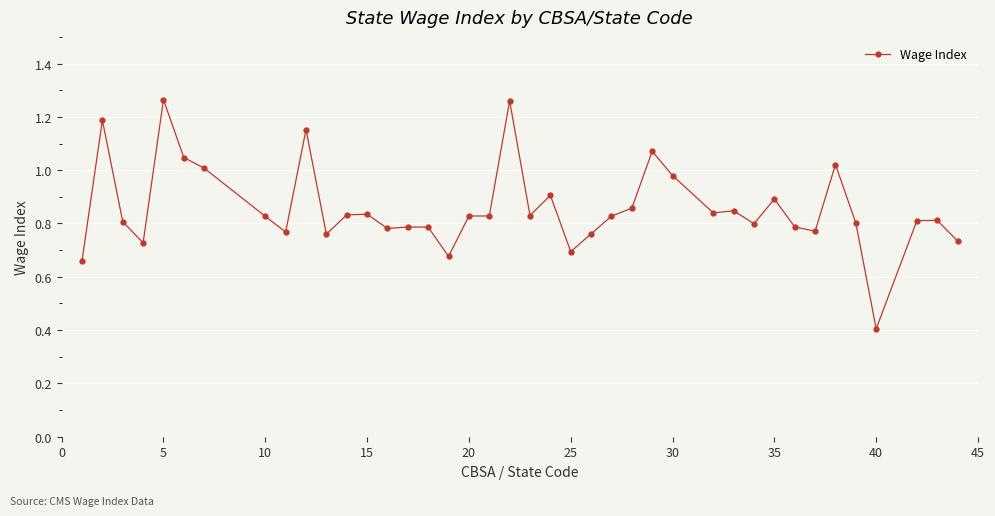

What is the difference between the second highest and second lowest values?

0.6